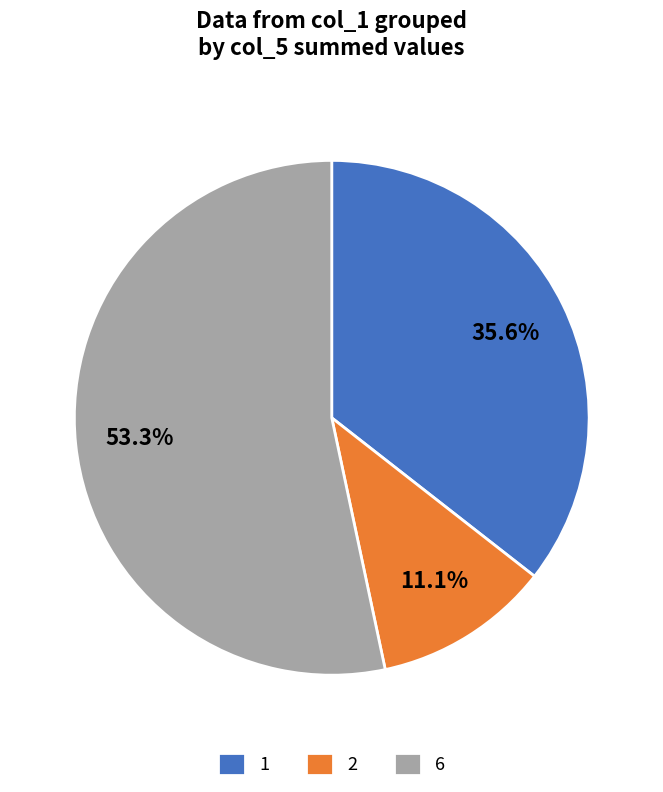

How many slices are in this pie chart?

3